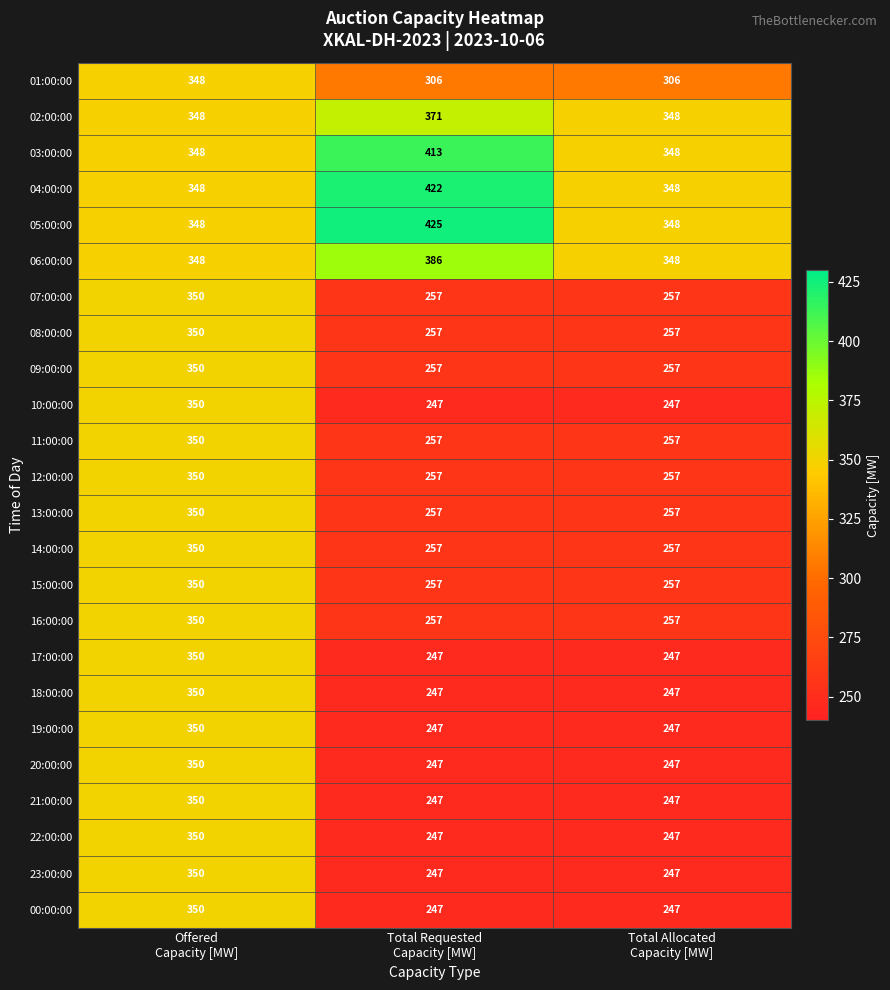

What is the average value of the 11:00:00 series?

288